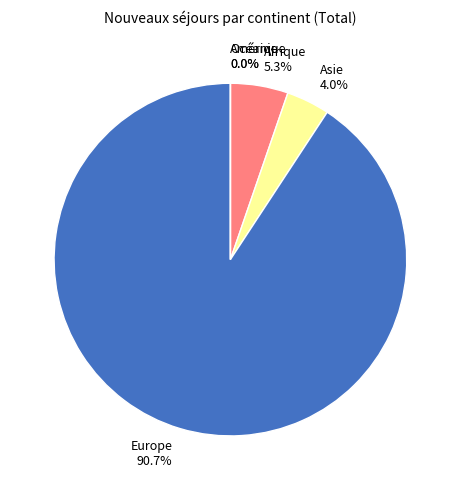

Combined, what portion of the pie is Afrique and Europe?

96.0%